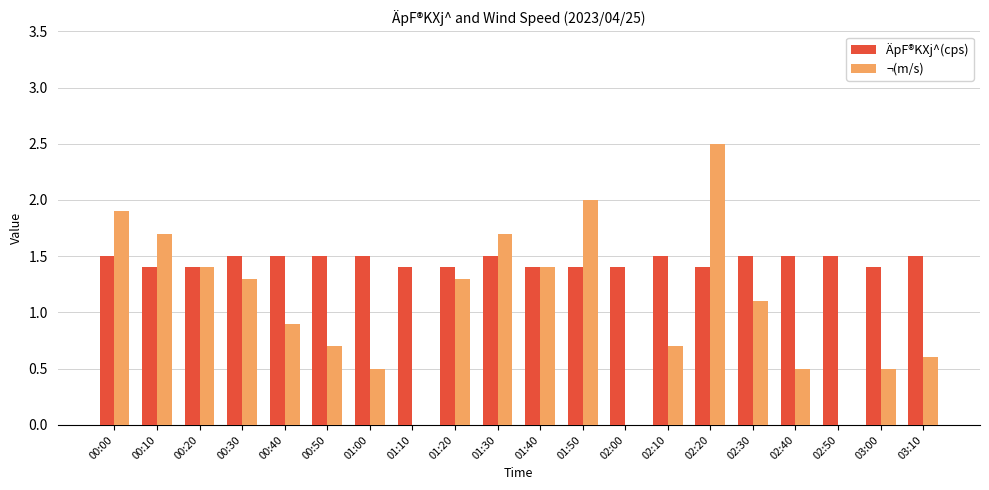

Reading left to right, extract all data points from this chart.

ÄpF®KXj^(cps): 1.5	1.4	1.4	1.5	1.5	1.5	1.5	1.4	1.4	1.5	1.4	1.4	1.4	1.5	1.4	1.5	1.5	1.5	1.4	1.5
¬(m/s): 1.9	1.7	1.4	1.3	0.9	0.7	0.5	0.0	1.3	1.7	1.4	2.0	0.0	0.7	2.5	1.1	0.5	0.0	0.5	0.6